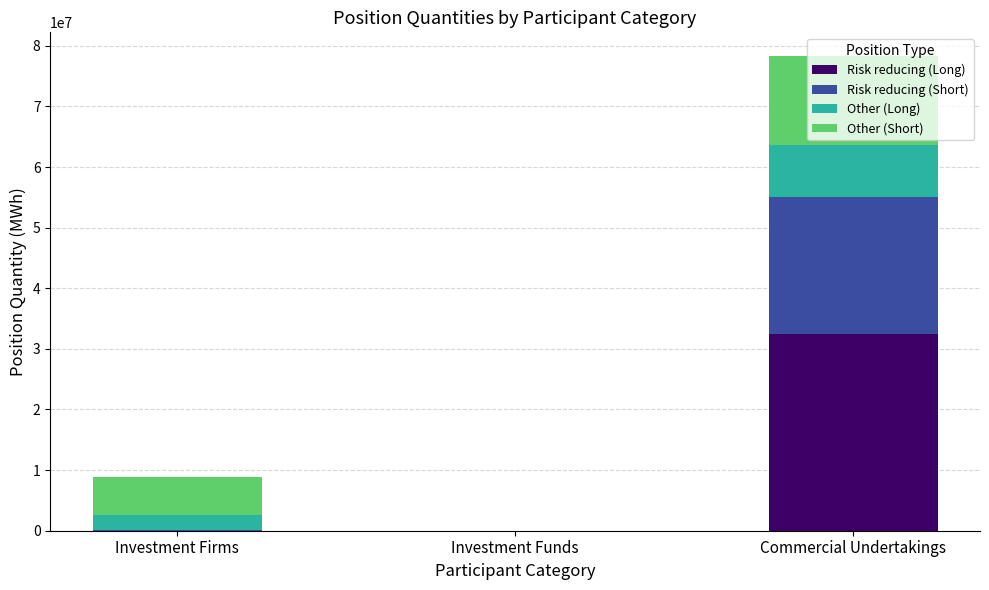

What is the highest value of the Risk reducing (Long) series?

32512873